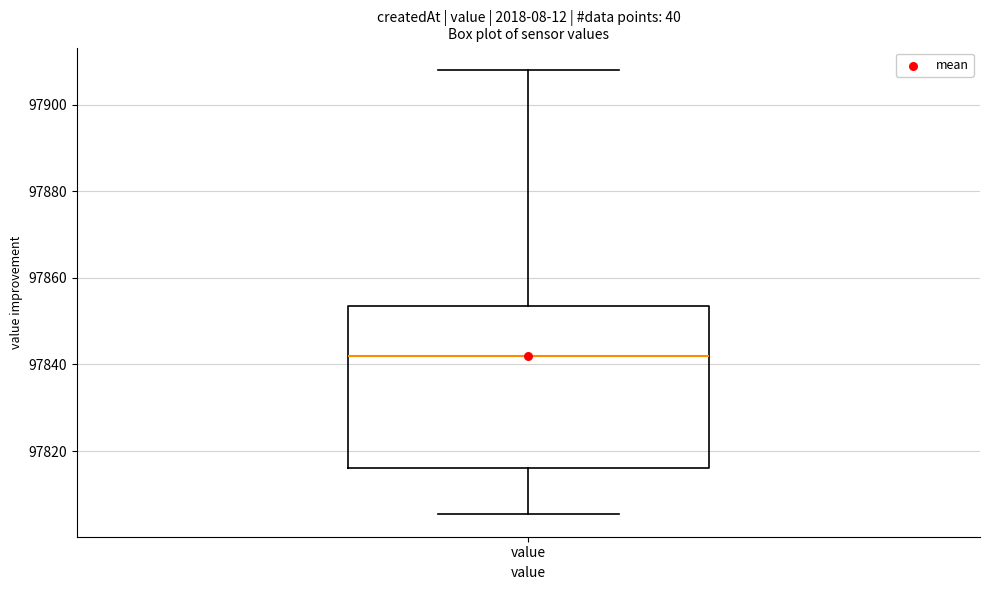

Read this box plot against the y-axis: the position of the median line, the range covered by the box, and the ends of both whiskers. The values are not printed on the chart, so give them approximately, as read against the axis.

median 97842, box 97816 to 97854, whiskers 97806 to 97908